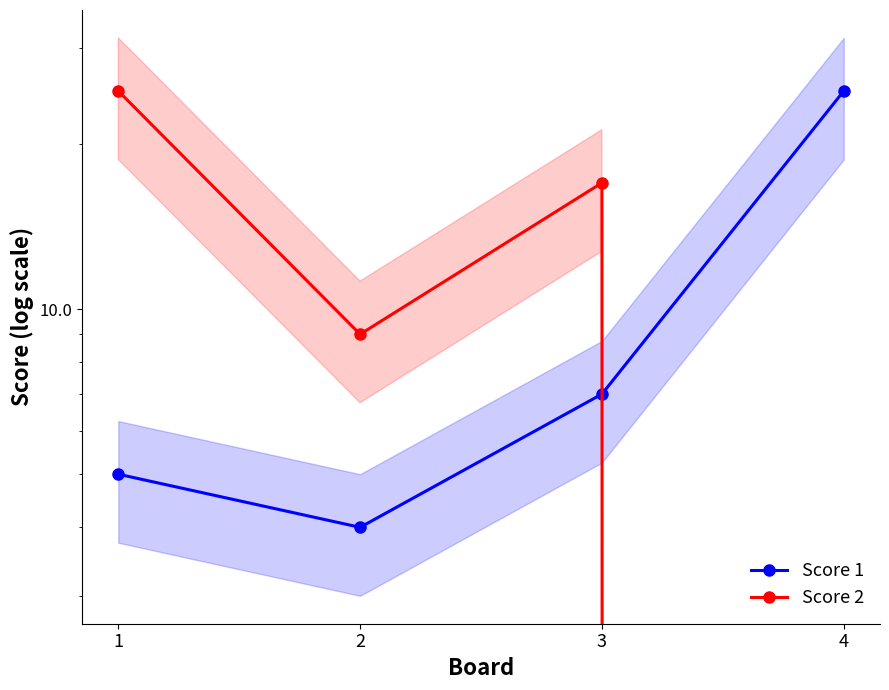

What is the value of the Score 2 point at the 1st from the left?

25